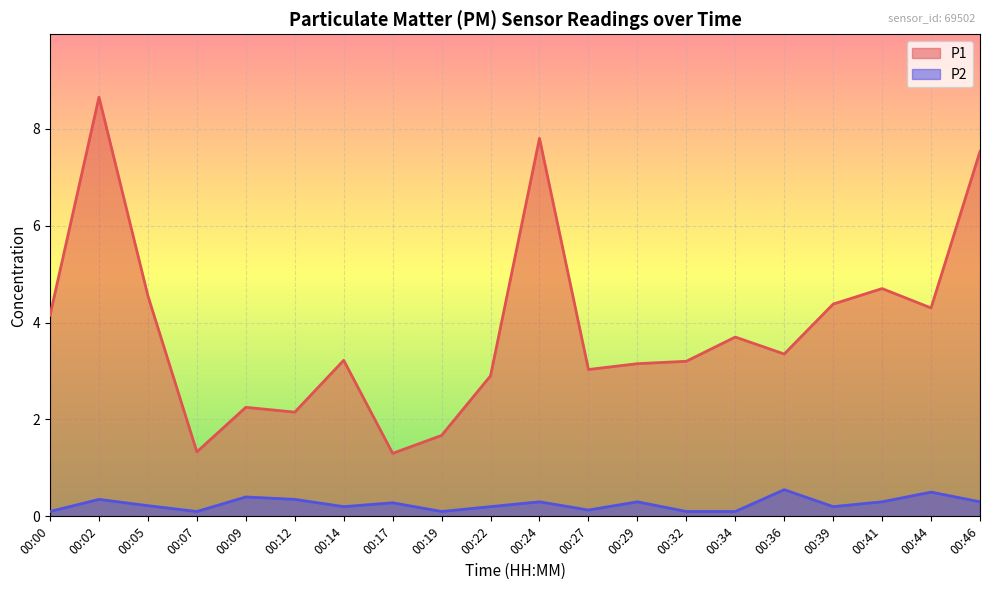

True or false: P1 and P2 cross at least once.

False